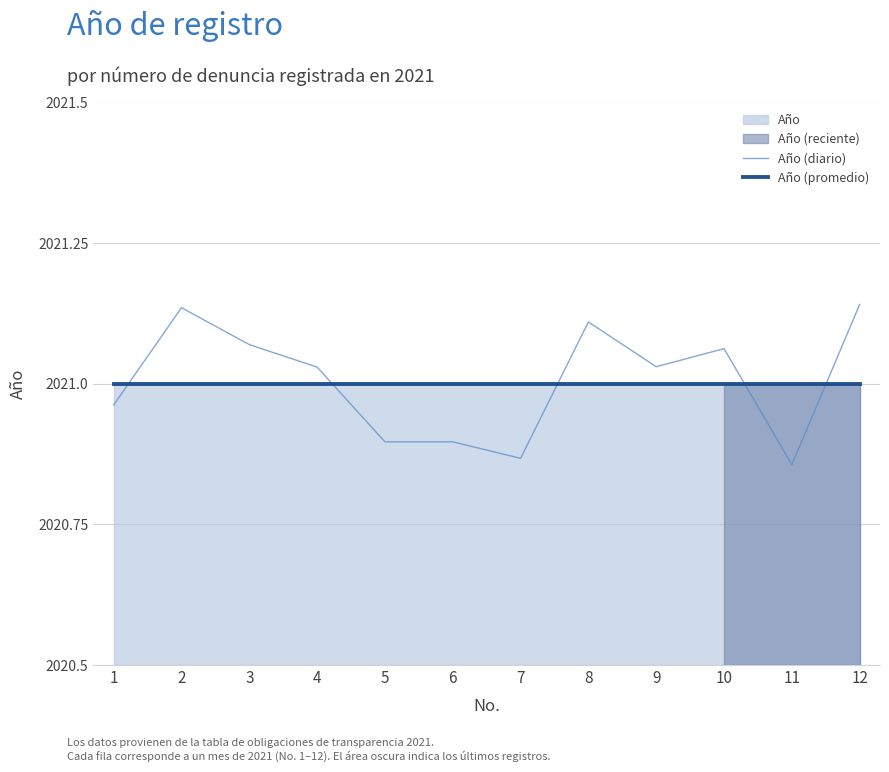

Is it true that Año (diario) equals 3230.4 at 9?

False